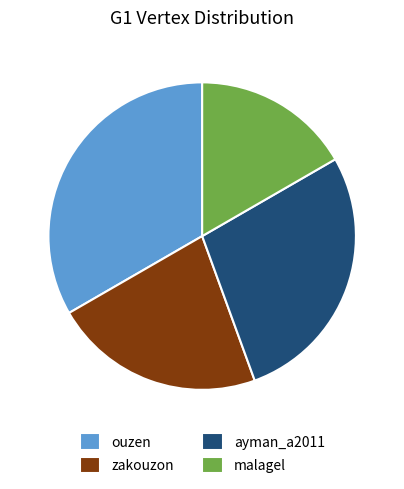

How many segments does this pie chart have?

4